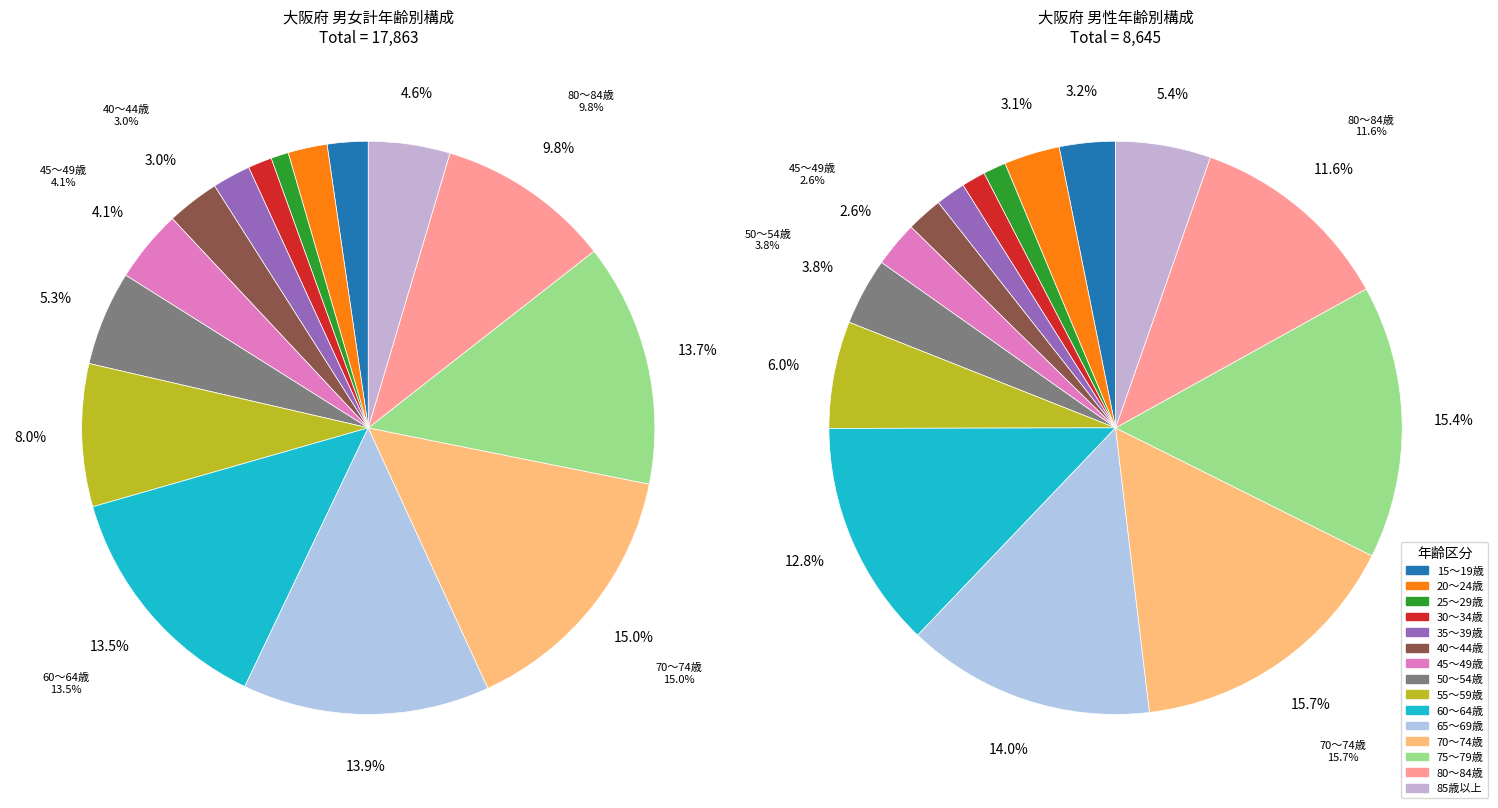

Is it true that 男女_25～29 is 1% of the pie?

True